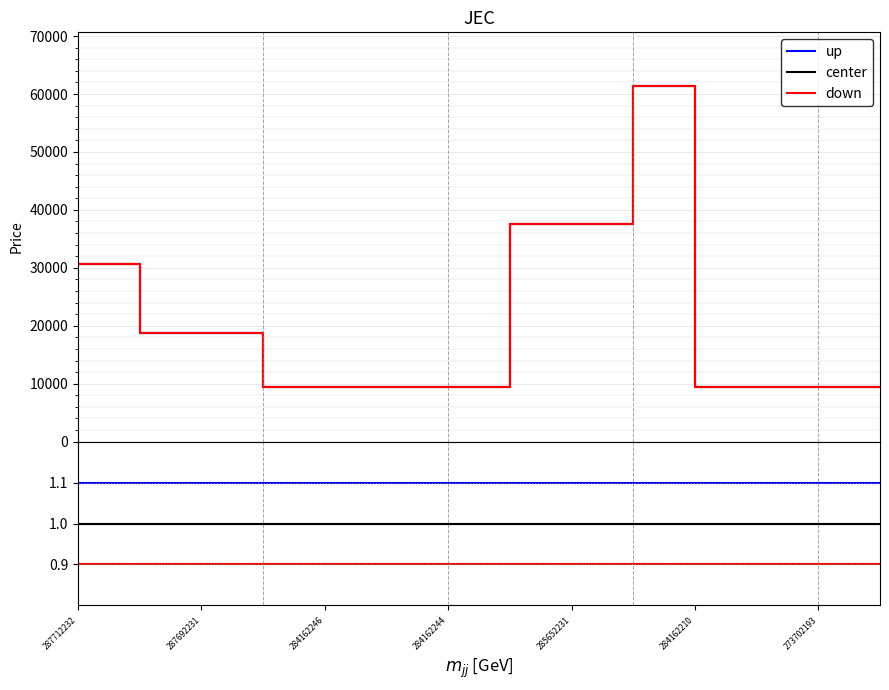

What is the approximate value of down at 287712232?

0.9